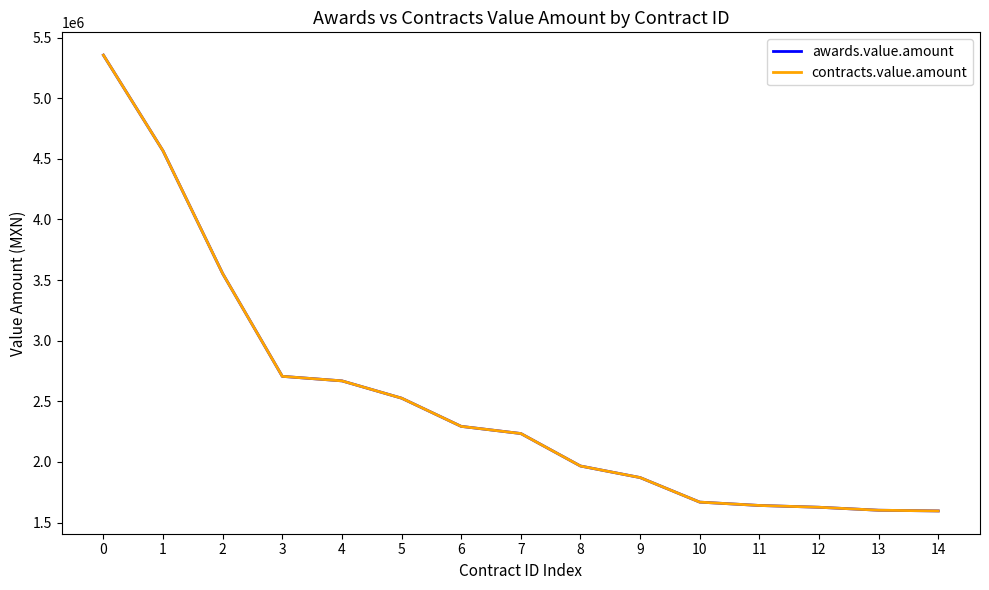

What is the difference between the maximum and minimum values in the contracts.value.amount series?

3759965.1